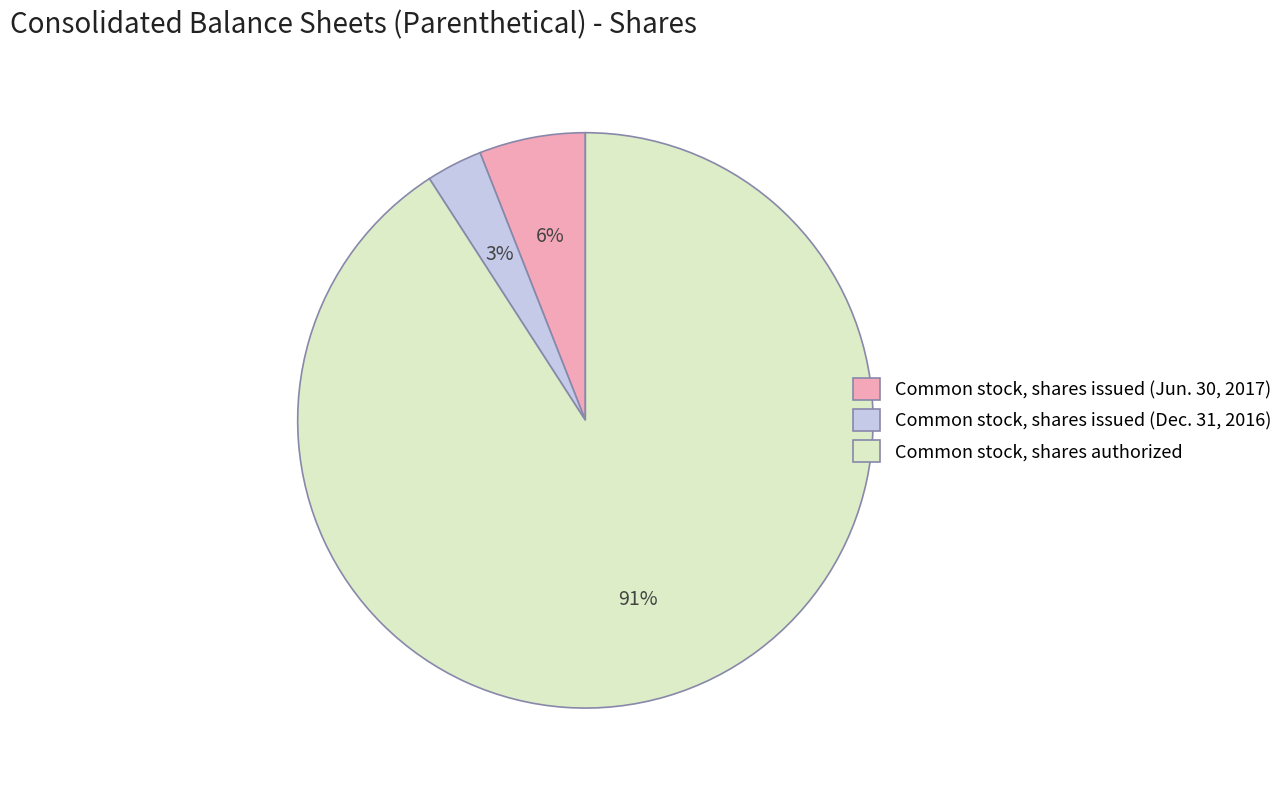

Do Common stock, shares issued (Jun. 30, 2017) and Common stock, shares authorized together represent more than half of the pie?

Yes